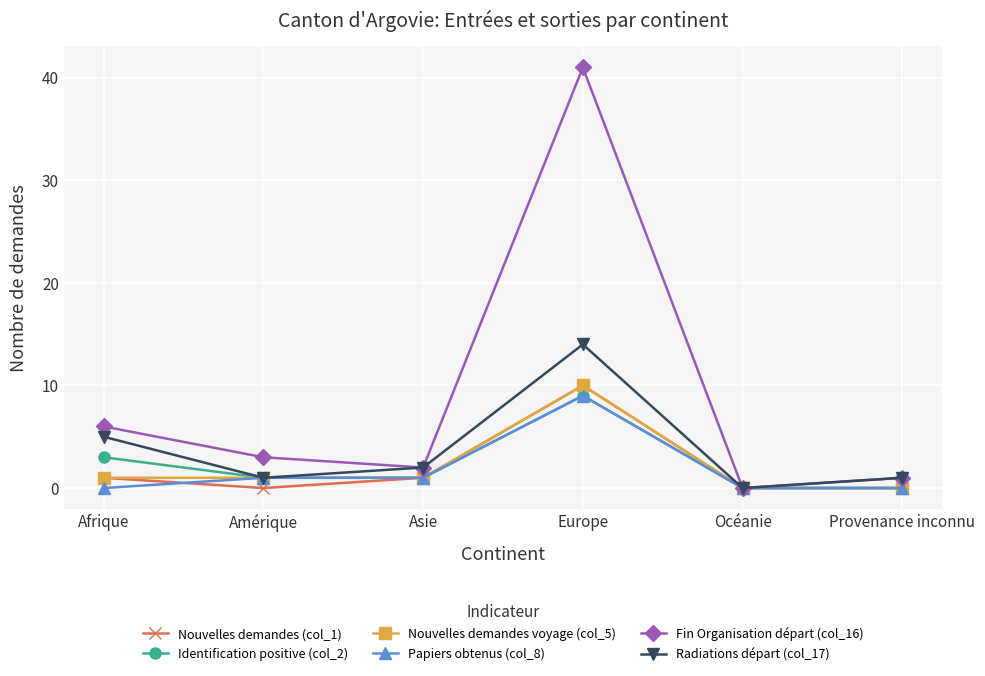

True or false: Papiers obtenus (col_8) has a value of 4 at Europe.

False